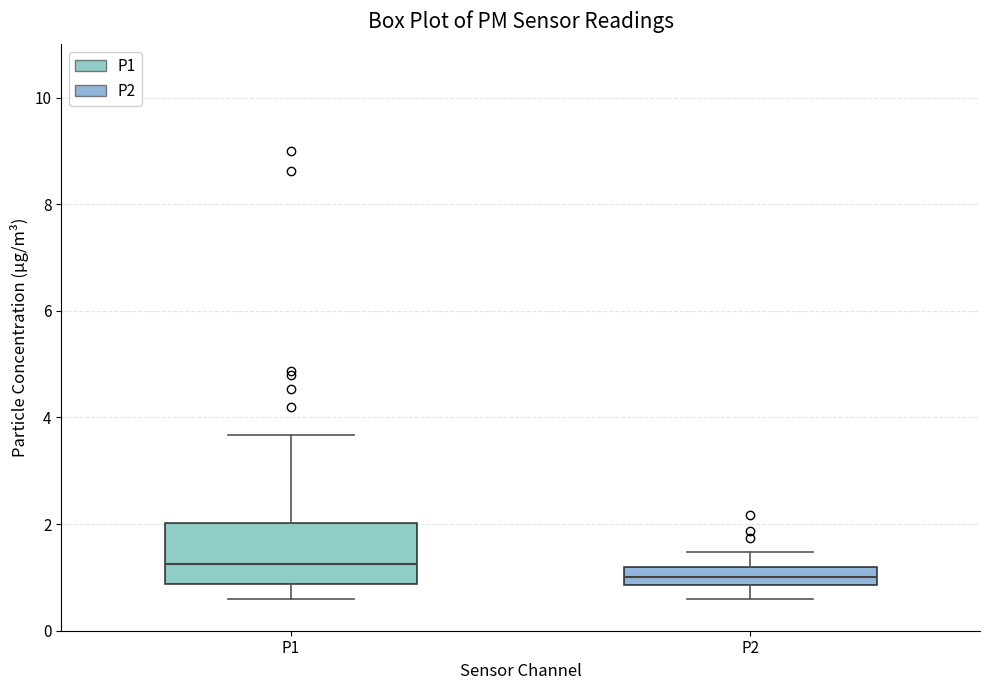

Which box has the highest median line?

P1